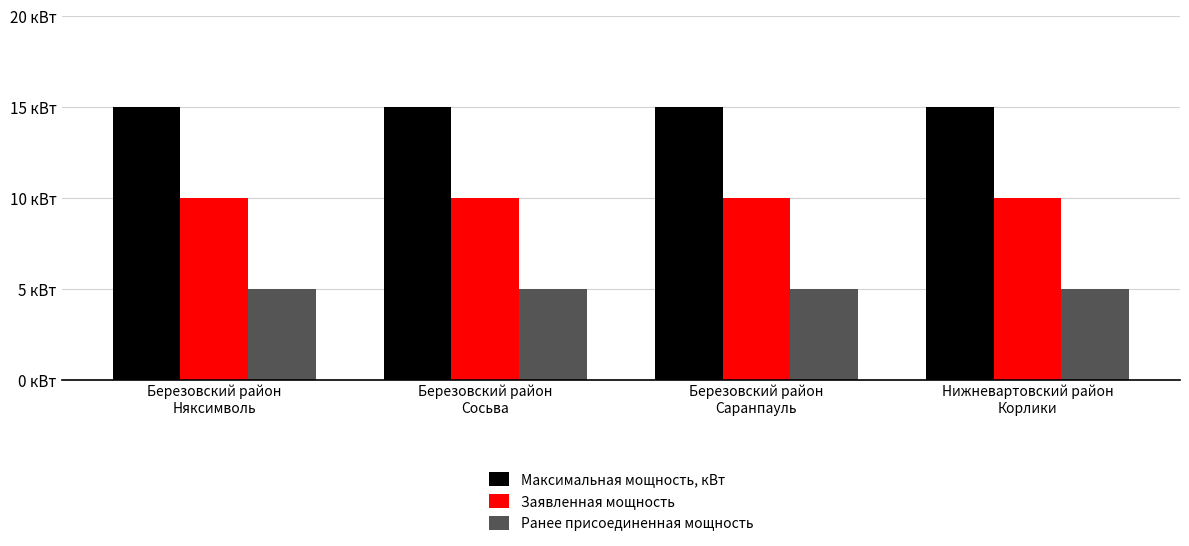

Which series has the largest total across all categories?

Максимальная мощность, кВт